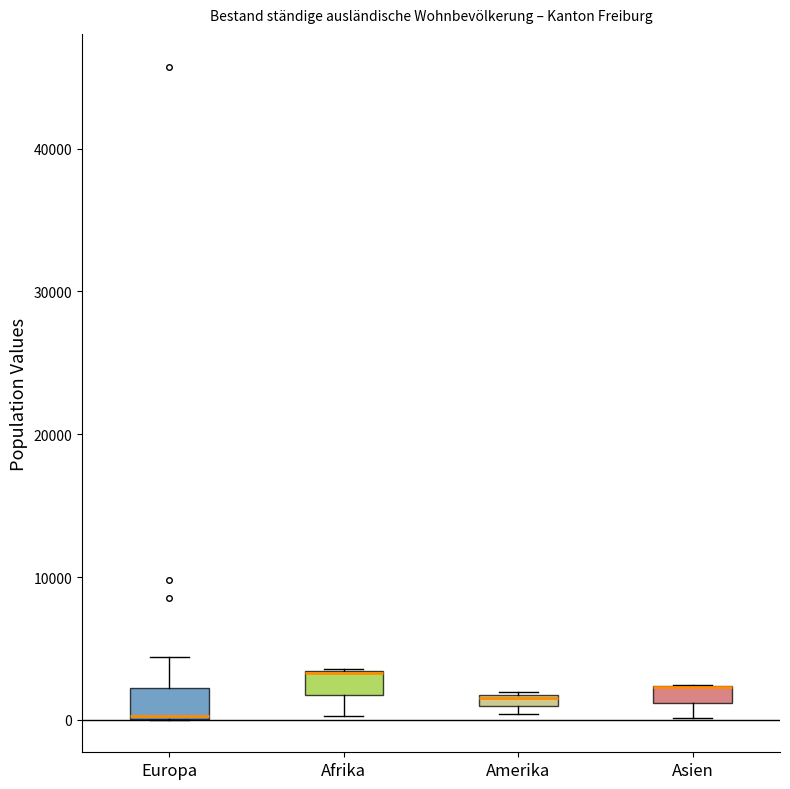

Where is the lower edge of the box for Amerika on the y-axis? The values are not printed on the chart, so give them approximately, as read against the axis.

1000